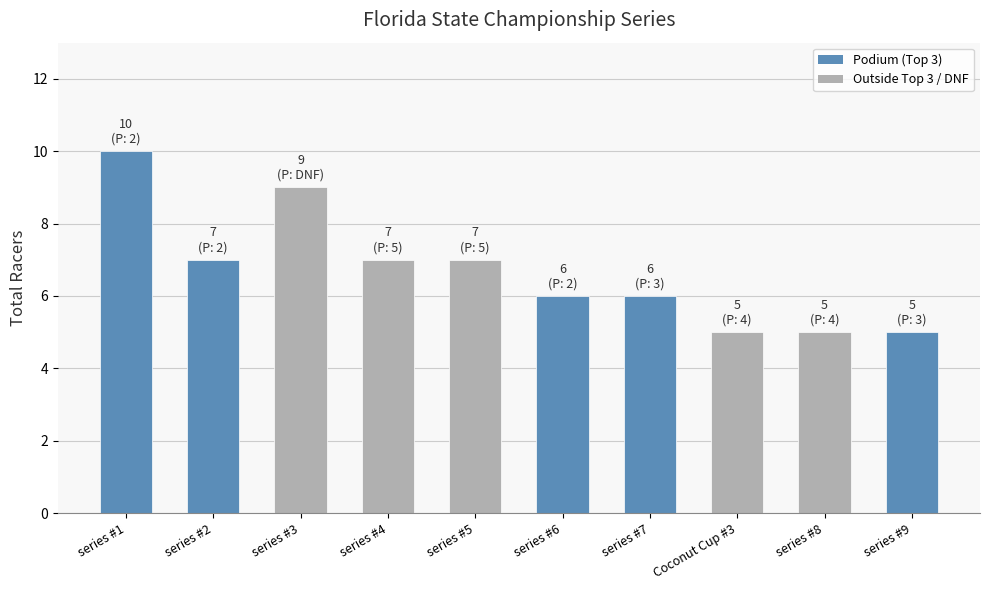

What is the label of the 4th bar from the right?

series #7